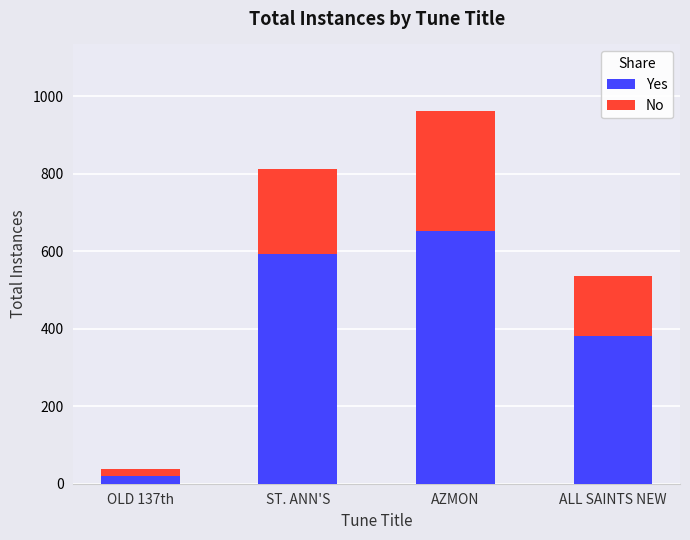

Does the chart contain any negative values?

No